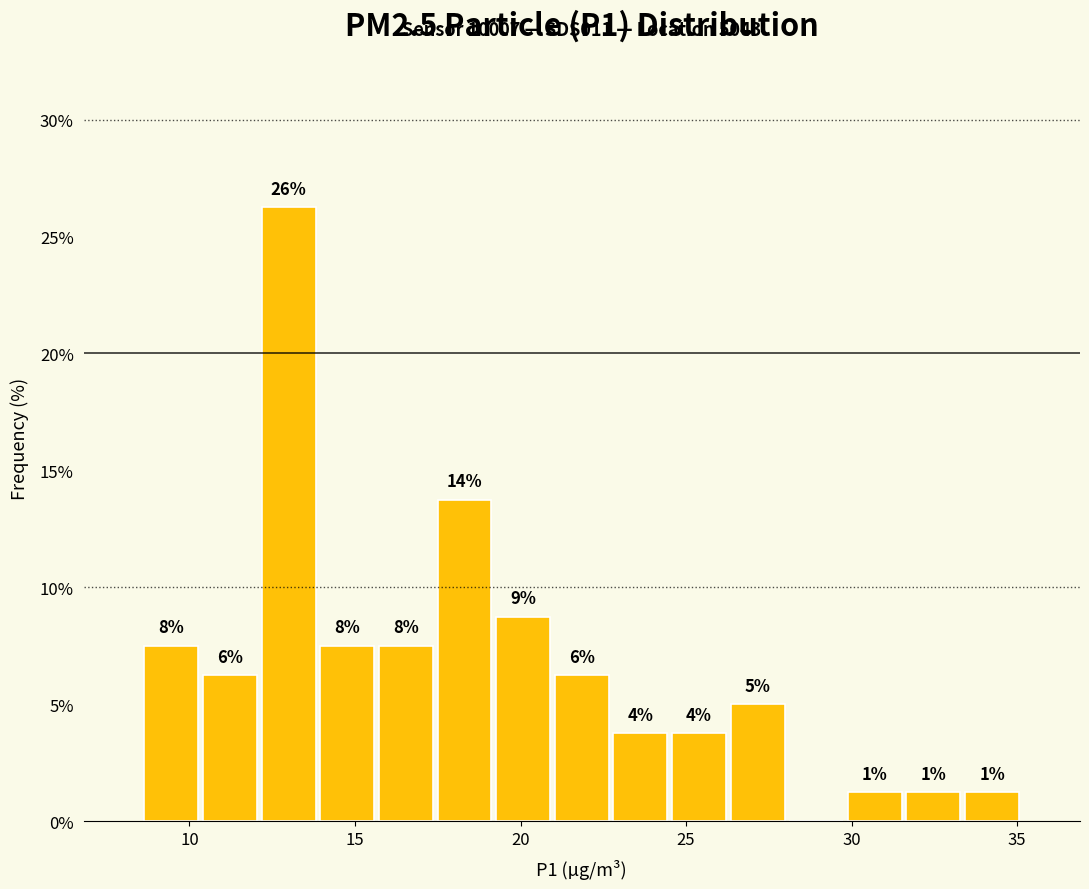

Around what value on the x-axis is the tallest bar? Give the approximate position of its centre, as read against the axis.

13.0